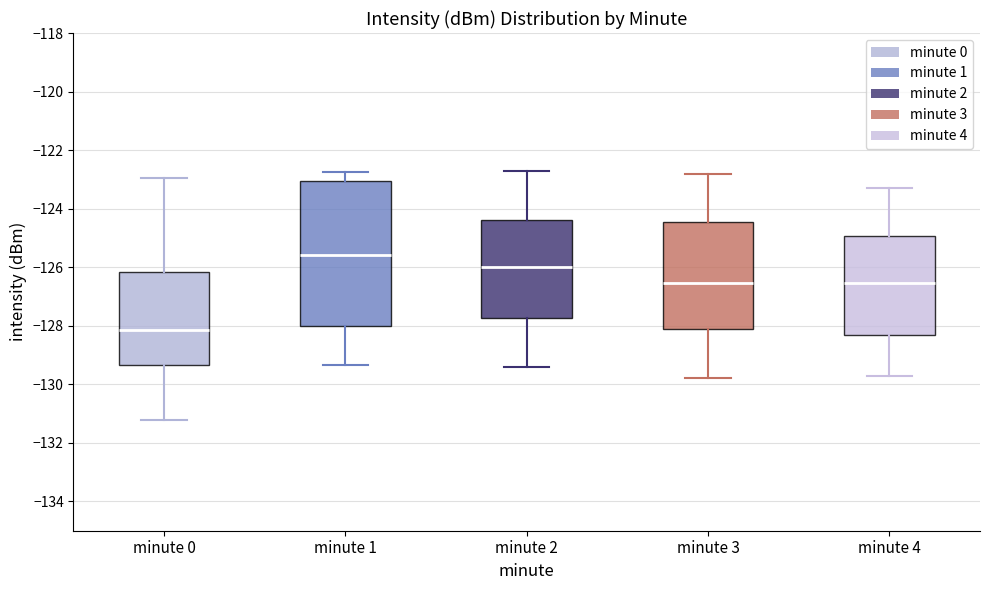

Reading left to right, transcribe this box plot: for each box, give where its median line is, the range the box spans, and where its two whiskers end, as read against the y-axis. The values are not printed on the chart, so give them approximately, as read against the axis.

minute 0: median -128.2, box -129.4 to -126.2, whiskers -131.2 to -123.0
minute 1: median -125.6, box -128.0 to -123.0, whiskers -129.4 to -122.8
minute 2: median -126.0, box -127.8 to -124.4, whiskers -129.4 to -122.6
minute 3: median -126.6, box -128.0 to -124.4, whiskers -129.8 to -122.8
minute 4: median -126.6, box -128.4 to -125.0, whiskers -129.6 to -123.2